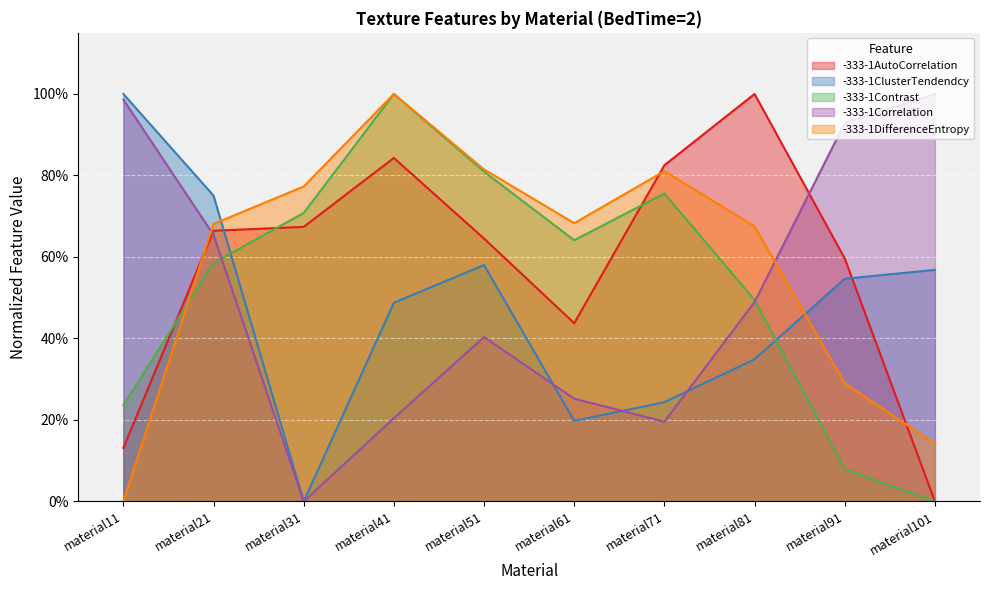

Between which two adjacent categories do -333-1ClusterTendendcy and -333-1Correlation first intersect?

material51 and material61